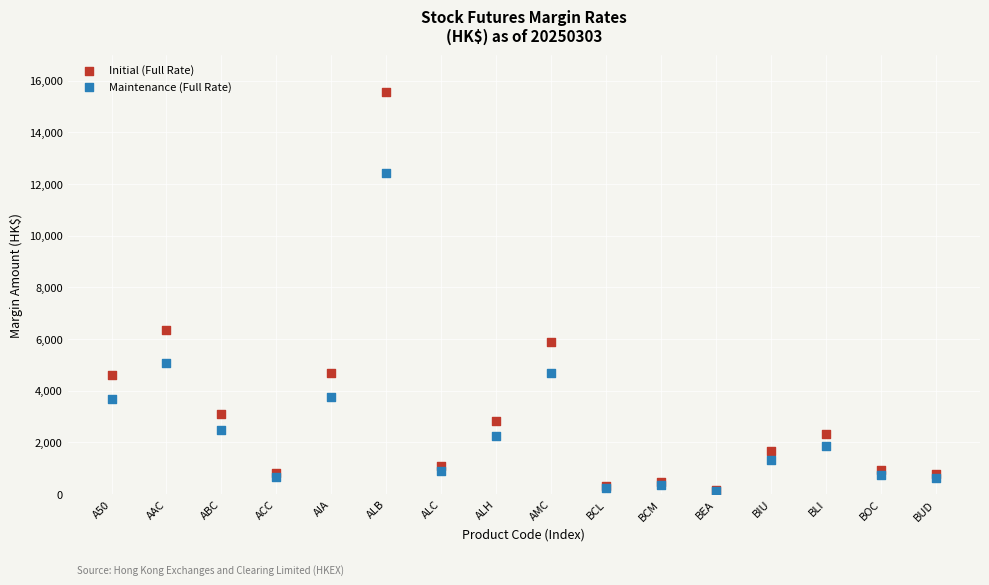

Which series has the largest Y range (max minus min)?

Initial (Full Rate)